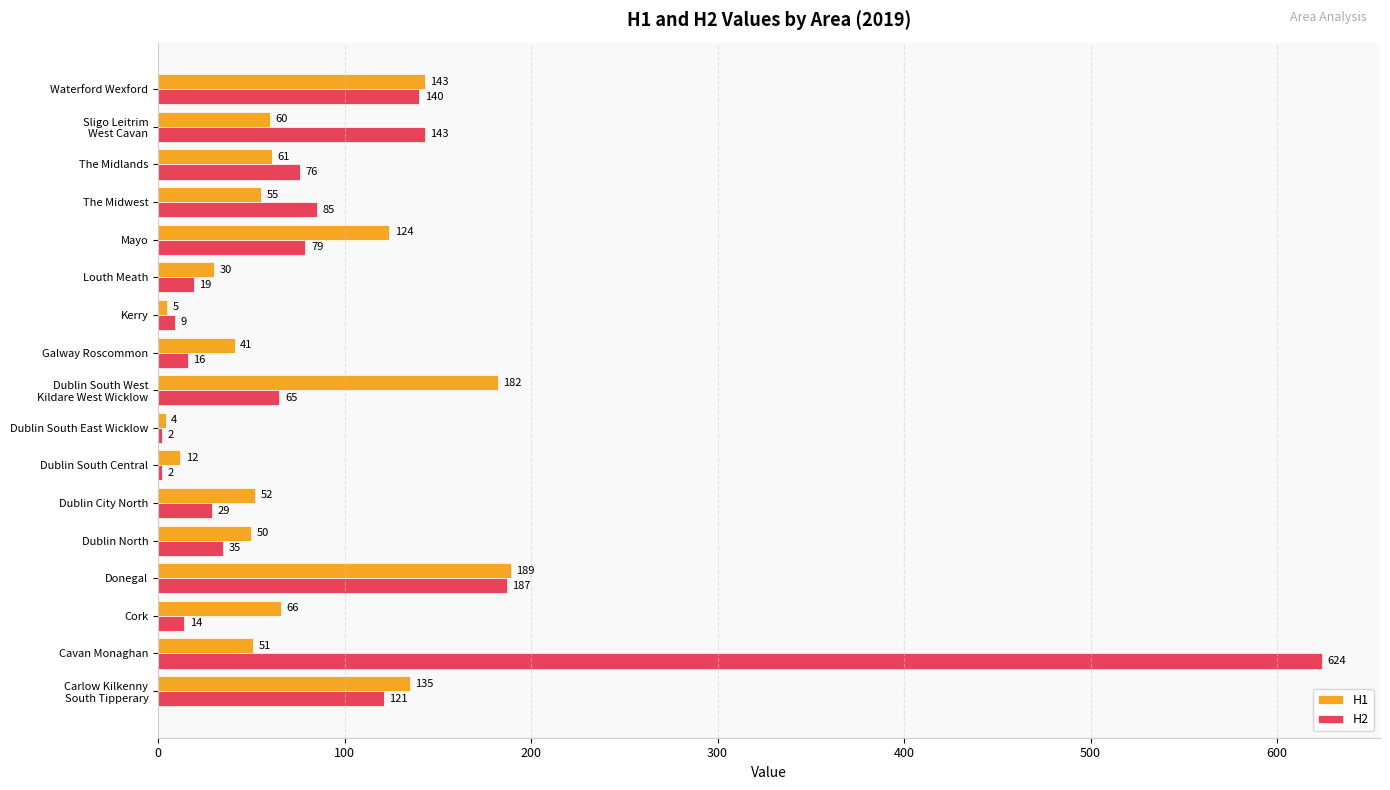

At how many categories does at least one series exceed 192?

1